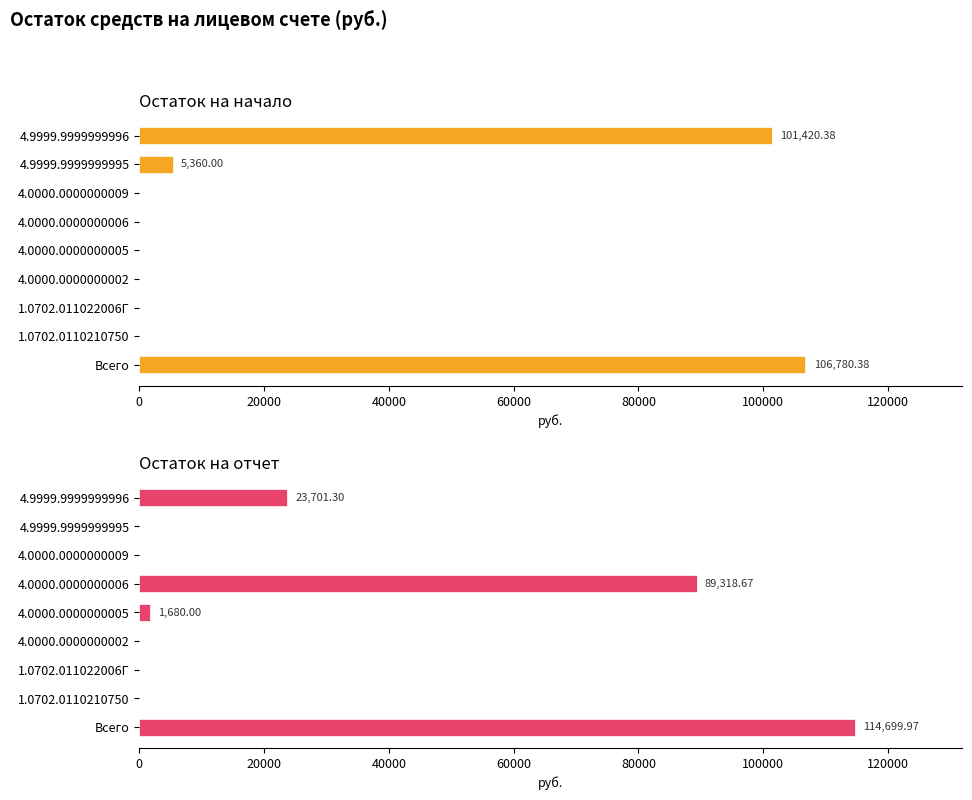

What position from the left is 4.0000.0000000002?

4